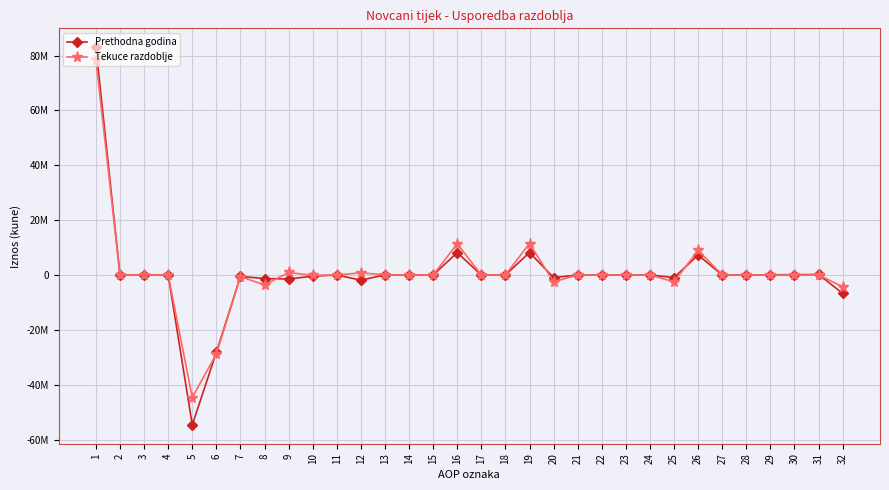

Does the chart have visible grid lines?

Yes